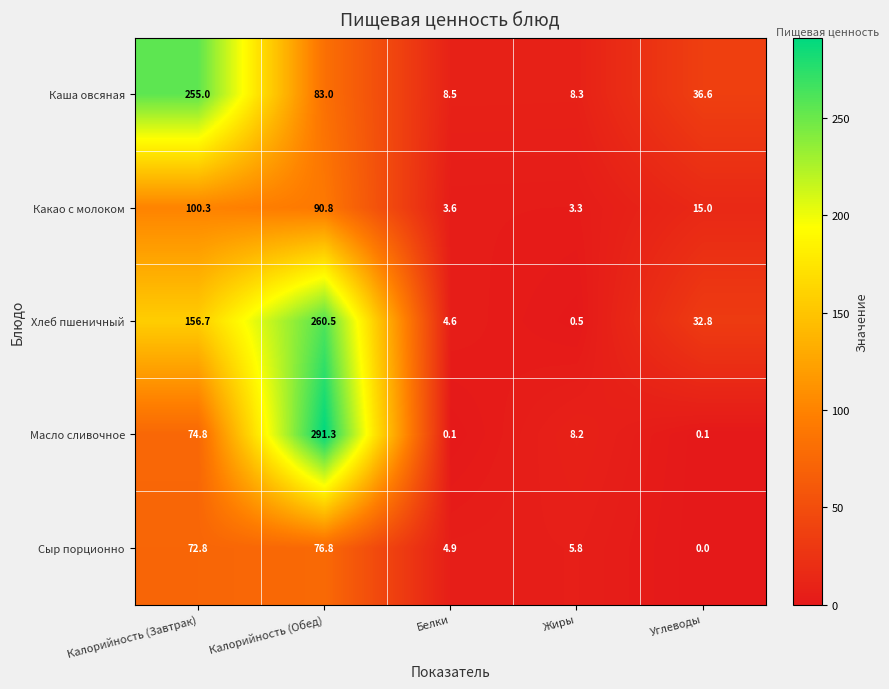

Is it true that Хлеб пшеничный equals 0.8 at Жиры?

False